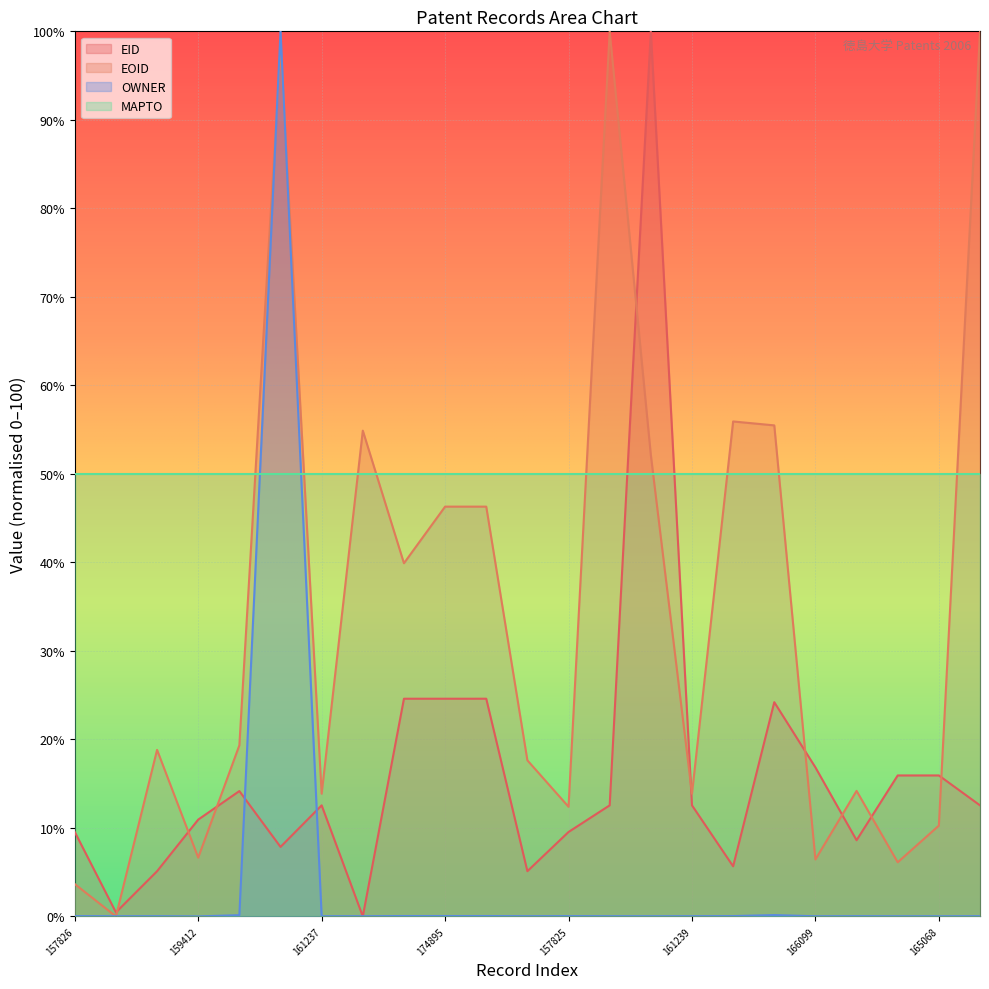

True or false: EID and OWNER intersect in this chart.

True